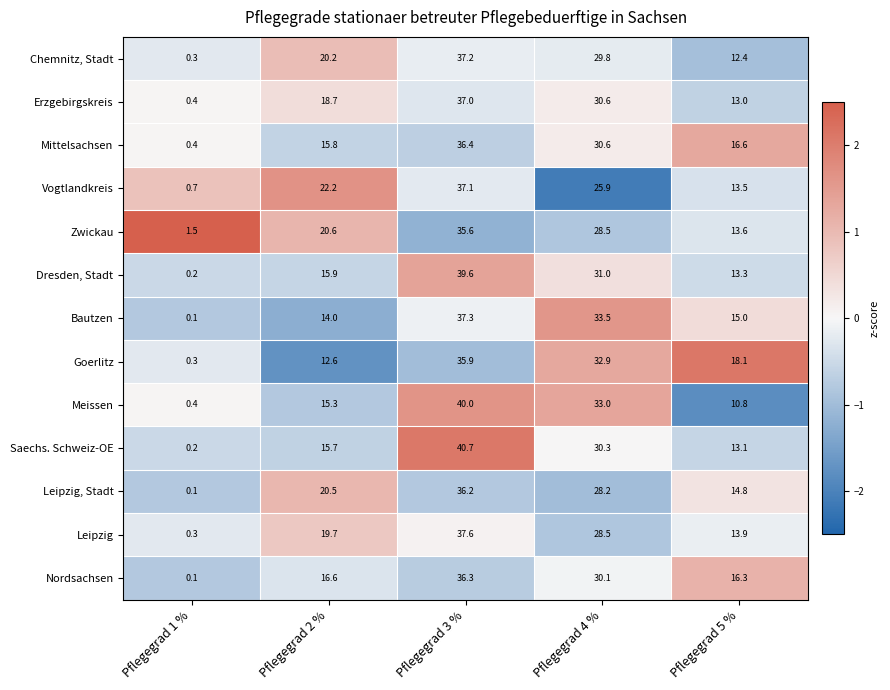

Between Pflegegrad 1 % and Pflegegrad 5 %, which series saw the biggest shift?

Goerlitz